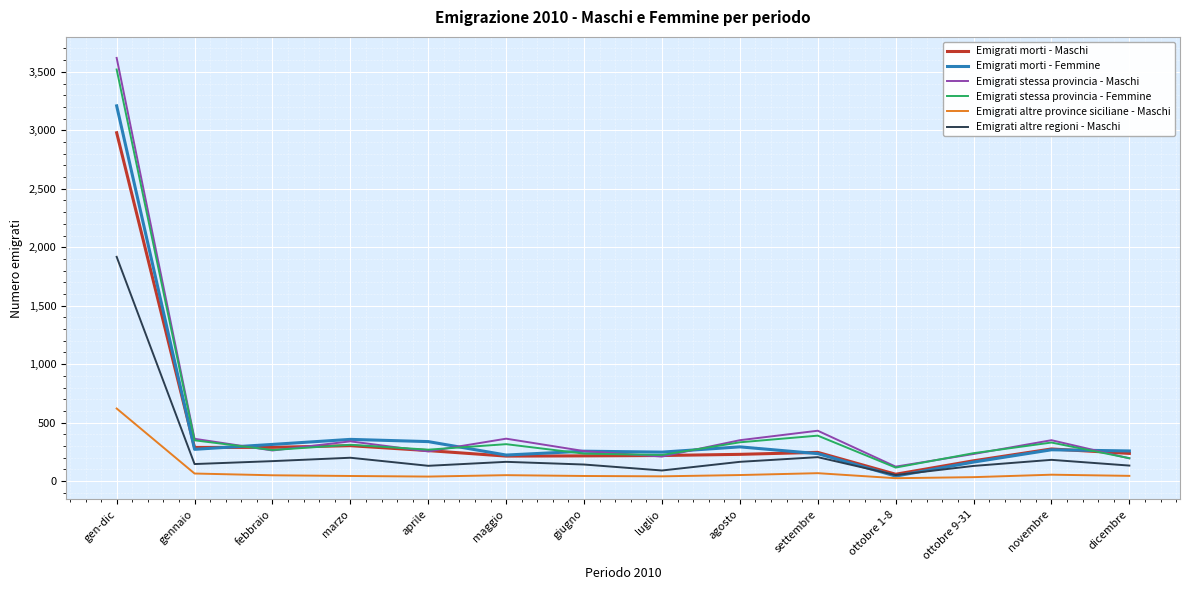

What is the sum of all Emigrati stessa provincia - Maschi values?

7349